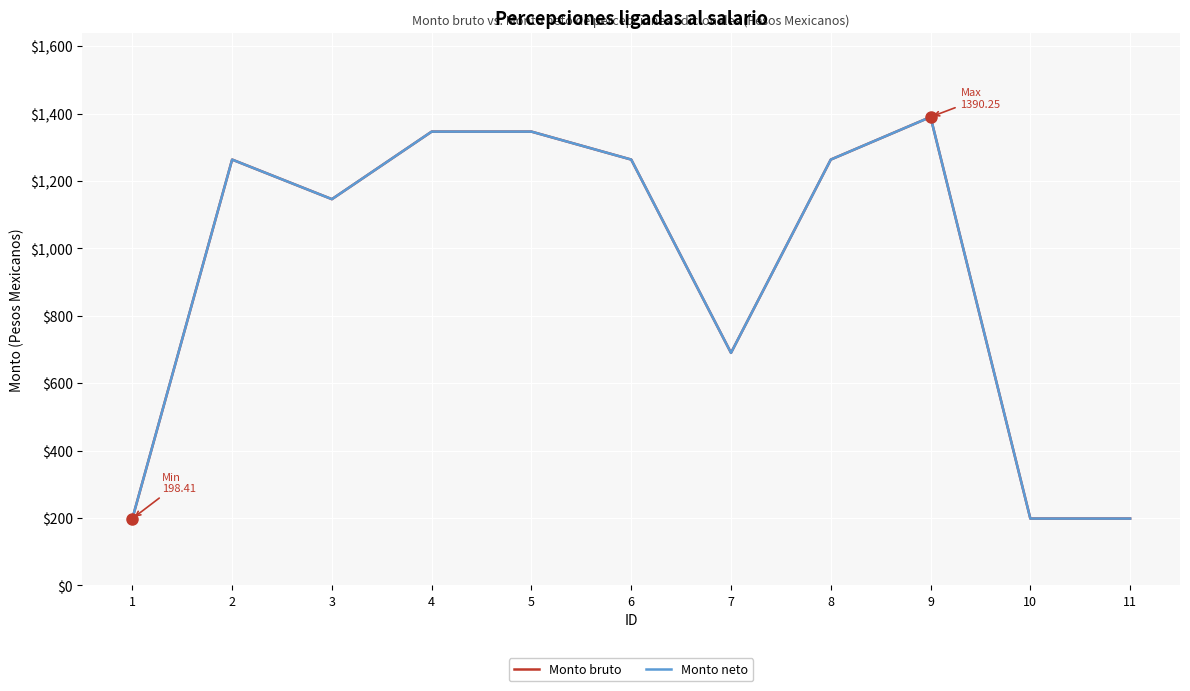

Is this an area chart (filled region under the line)?

No